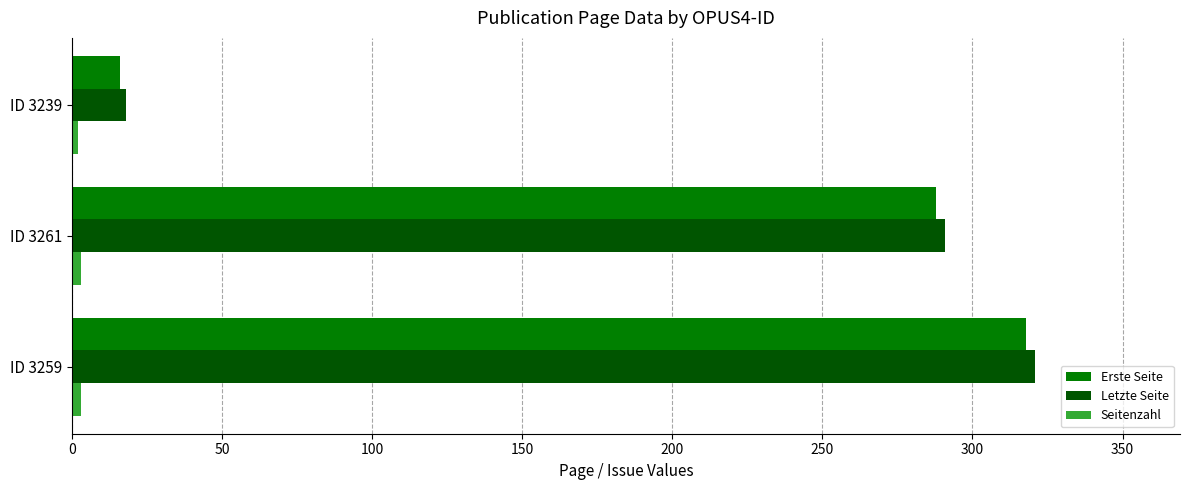

Where is Erste Seite nearest to the value 167?

ID 3261